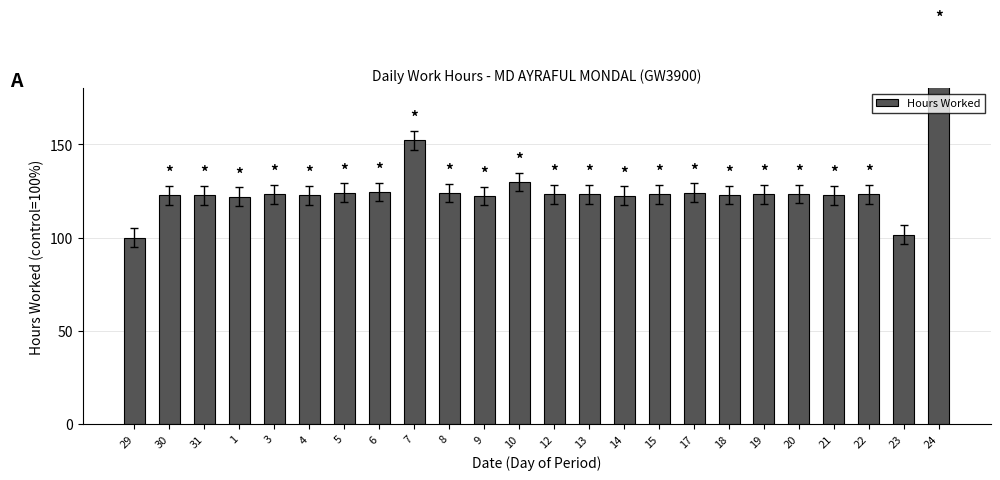

What is the label of the 13th bar from the right?

10